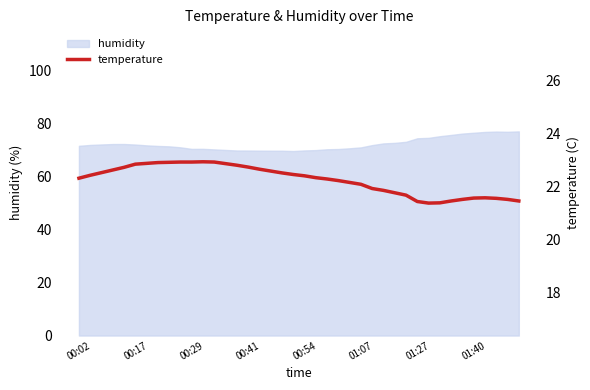

How many data points are less than 22?

14